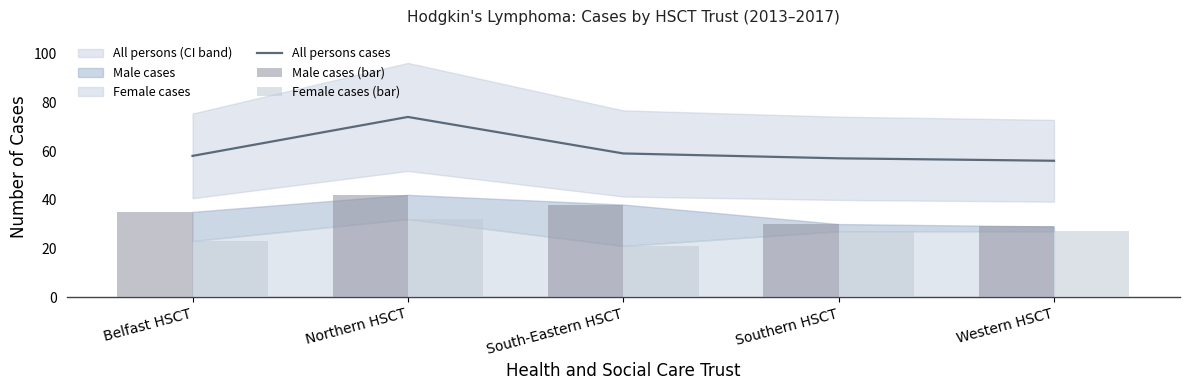

Which label corresponds to the smallest value in the chart?

South-Eastern HSCT